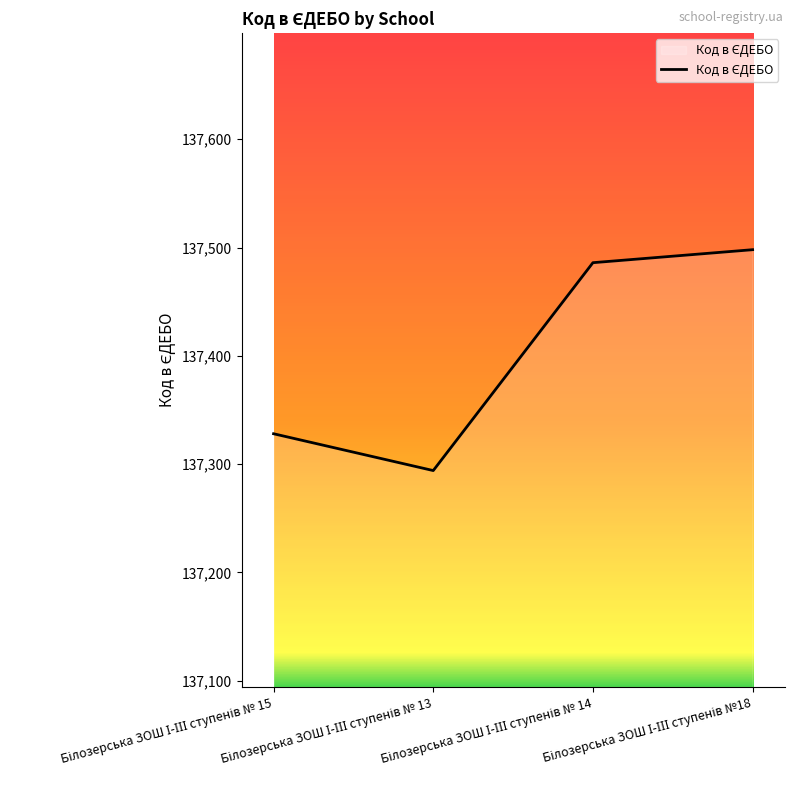

What is the sum of all values?

549606